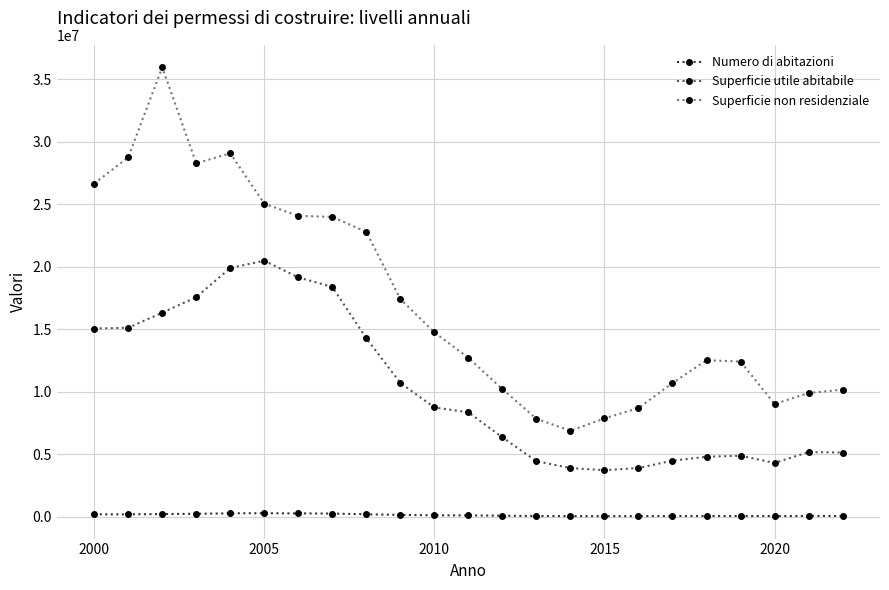

True or false: Superficie non residenziale and Numero di abitazioni intersect in this chart.

False